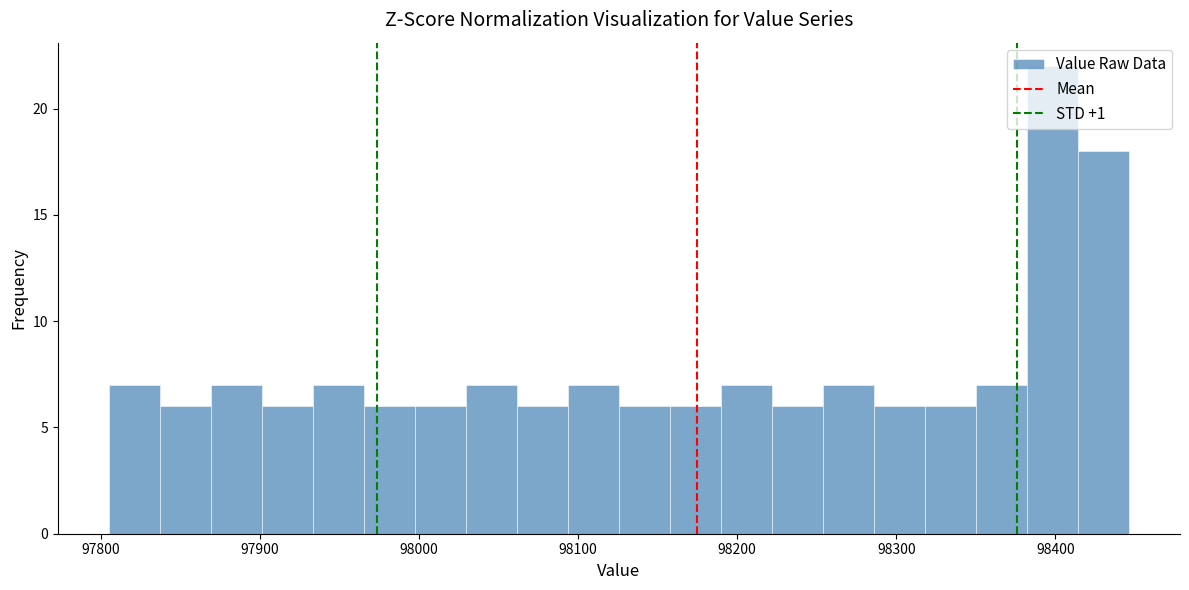

Around what value on the x-axis is the tallest bar? Give the approximate position of its centre, as read against the axis.

98400